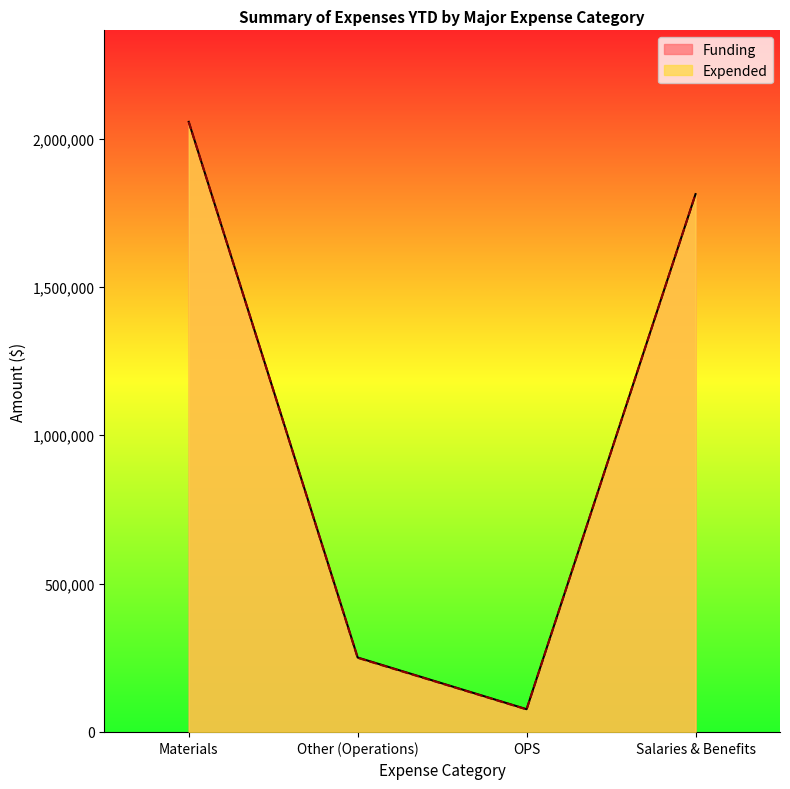

How many lines are shown in the chart?

2